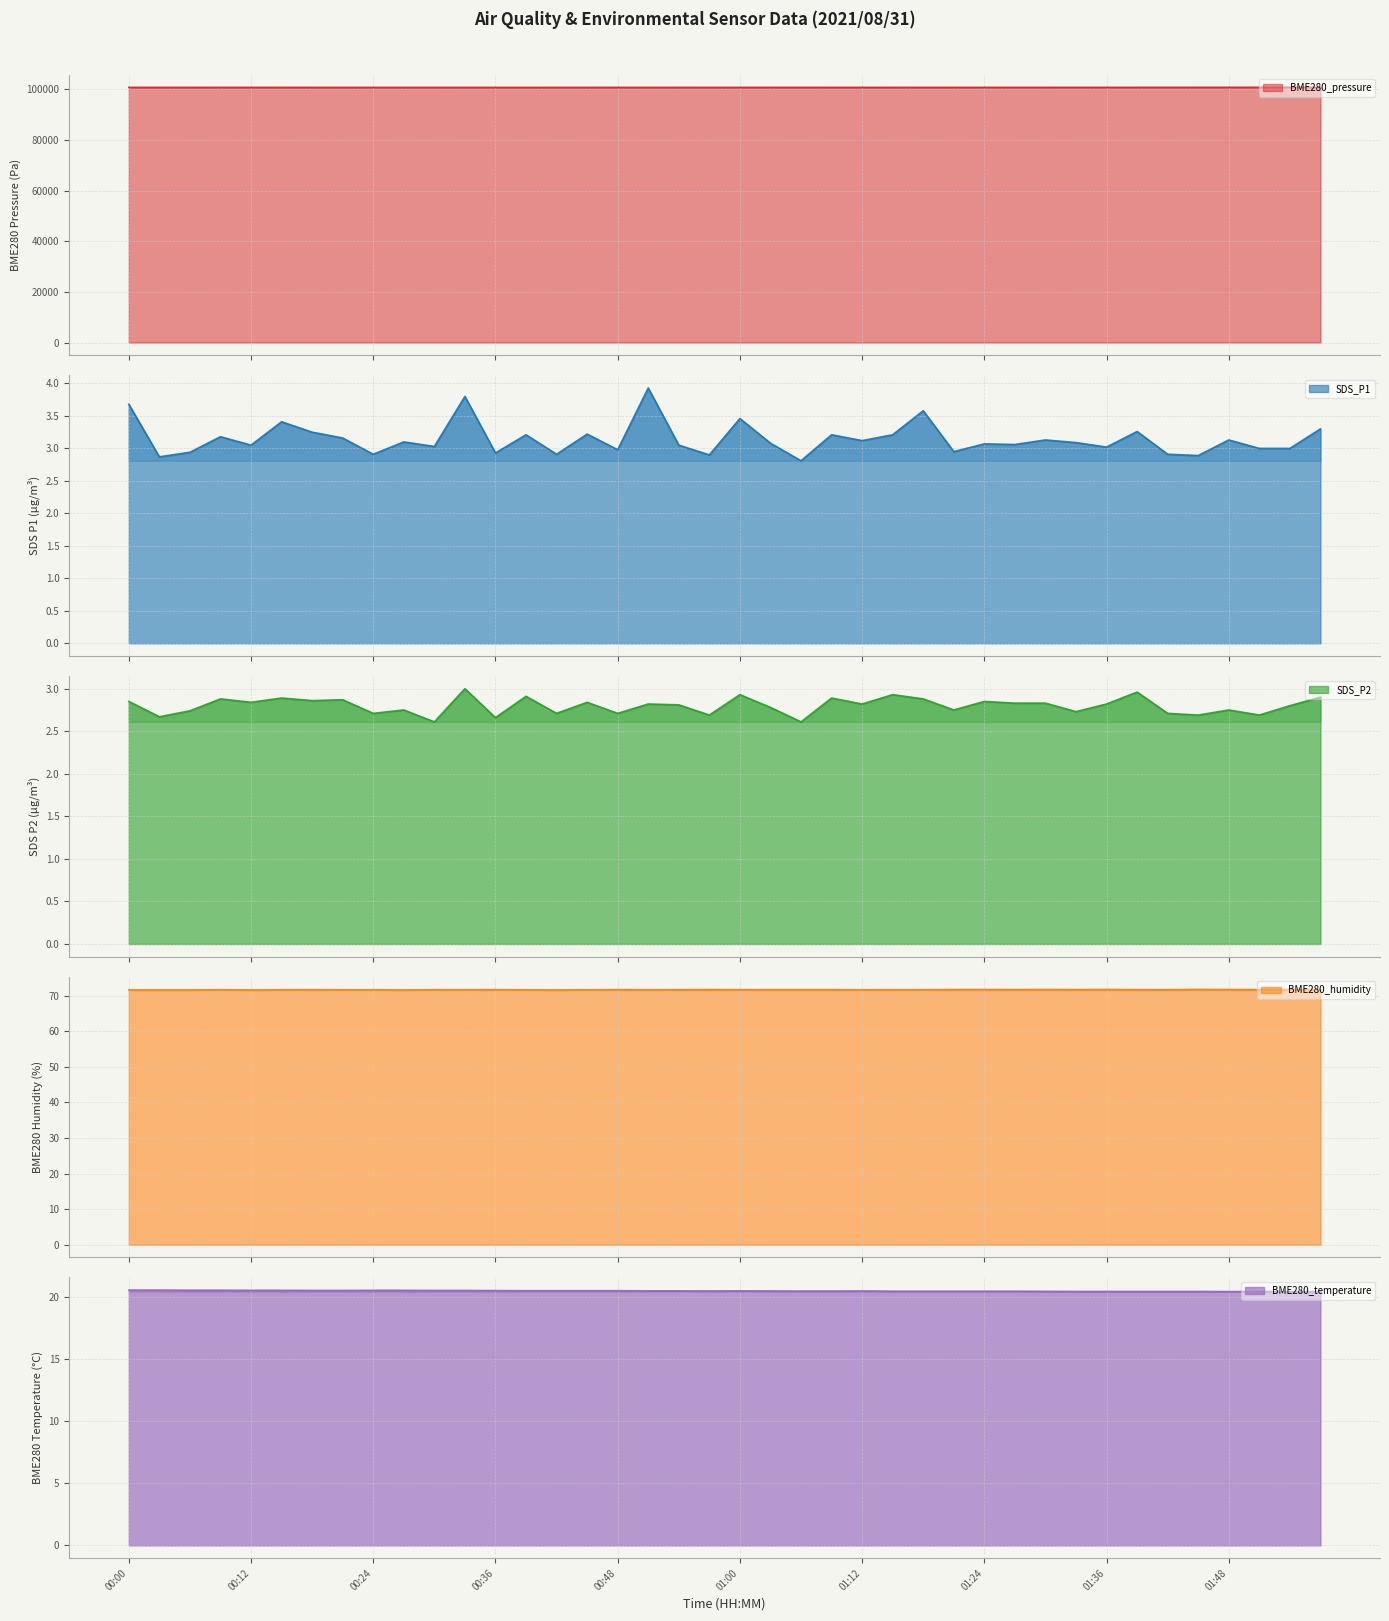

True or false: BME280_humidity and BME280_pressure cross at least once.

False